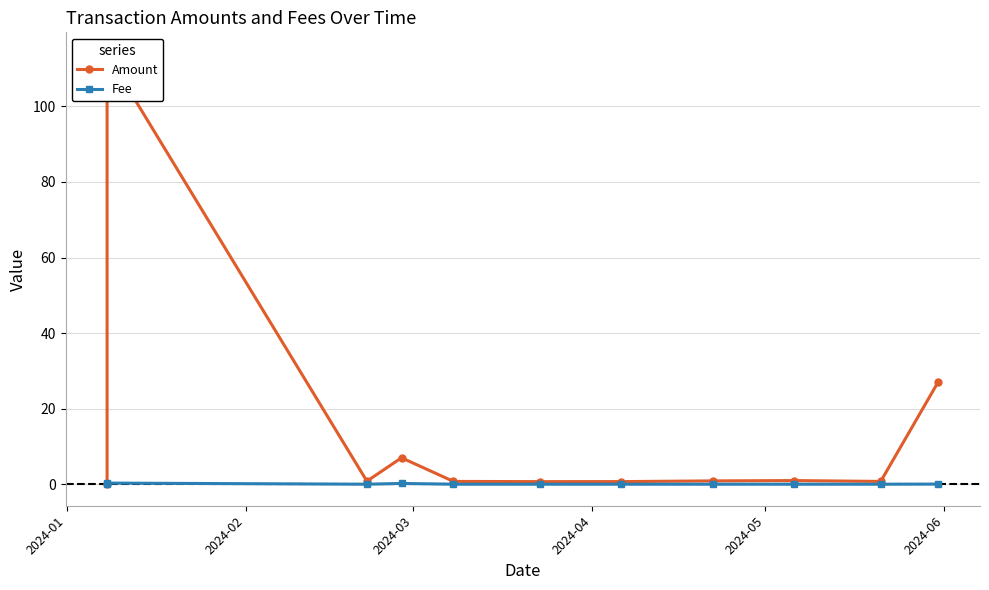

Is it true that Fee equals 0.0 at 2024-03?

True